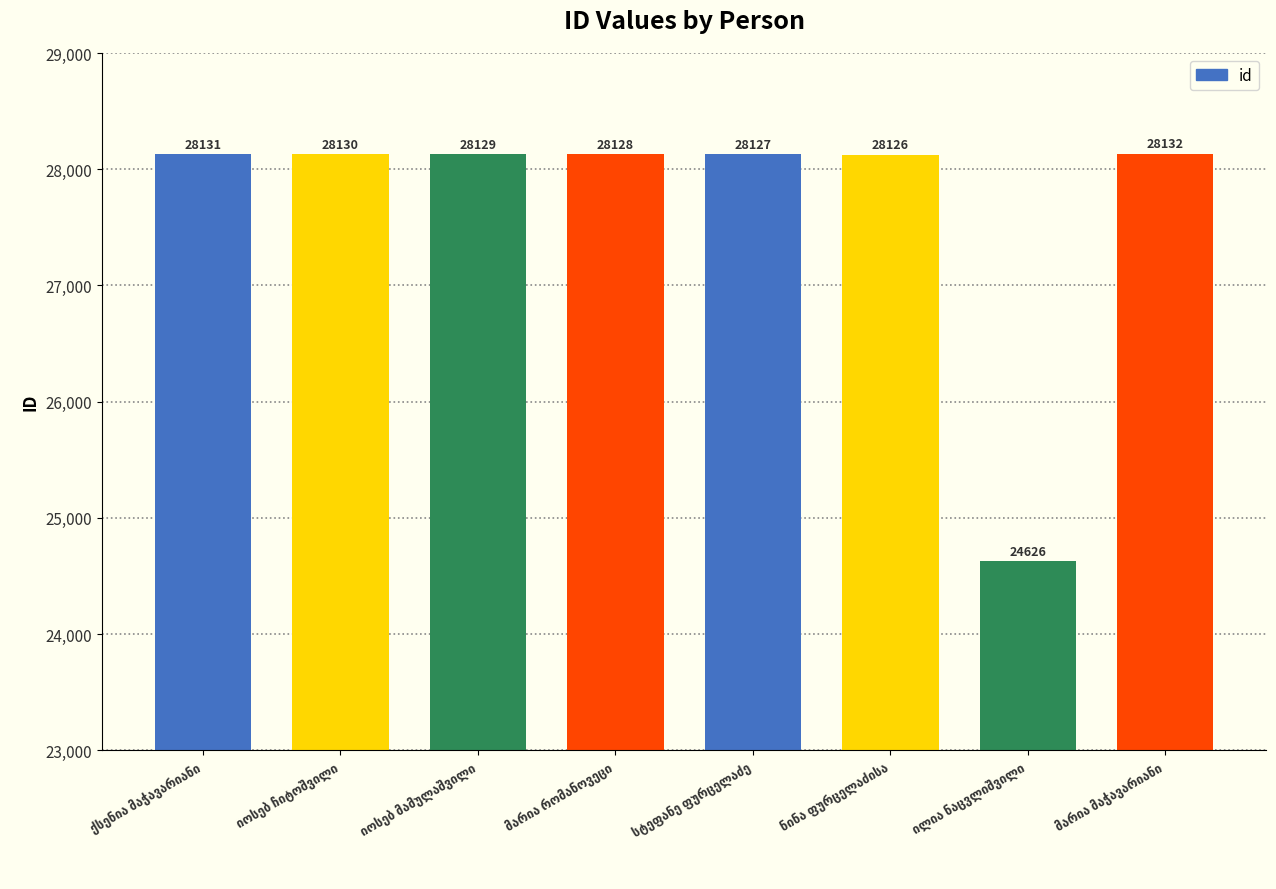

How many categories are shown in the chart?

8